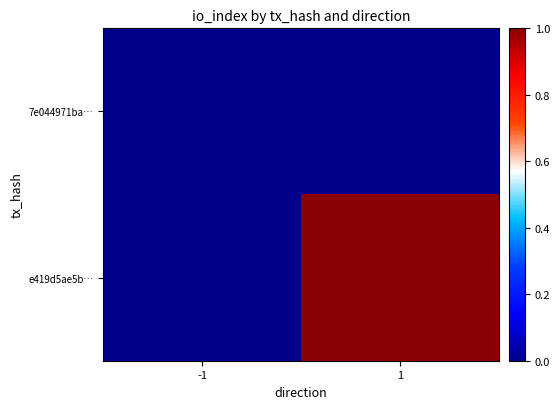

Rank the series at -1 from lowest to highest value.

7e044971ba…, e419d5ae5b…